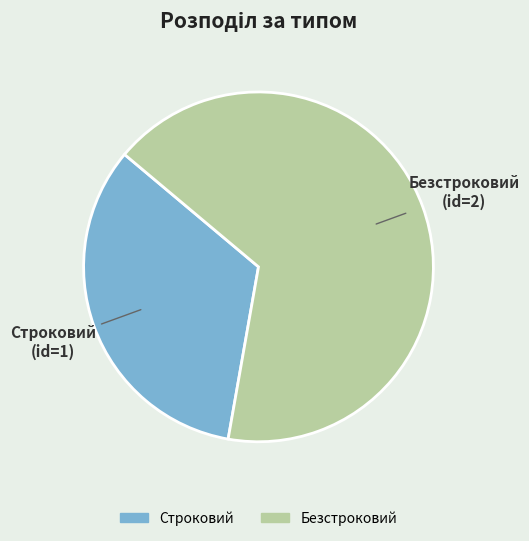

How many slices are in this pie chart?

2